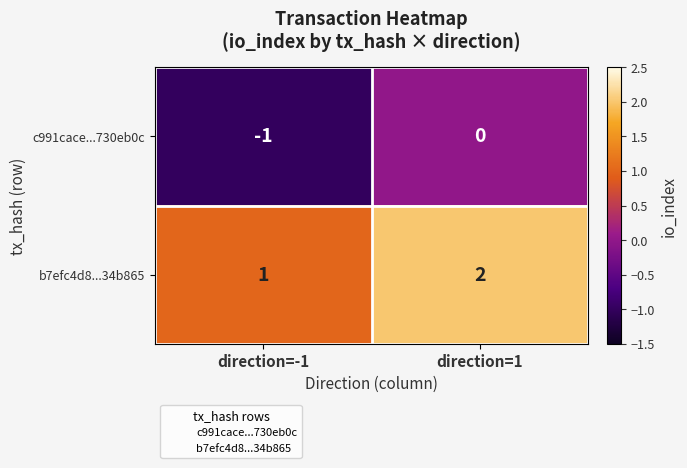

Rank the series by their average value, from highest to lowest.

b7efc4d8...34b865, c991cace...730eb0c